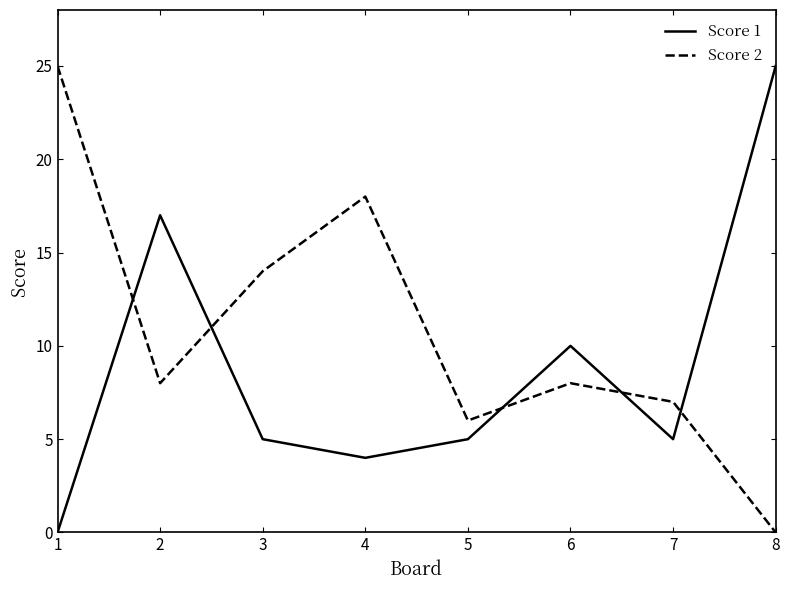

Which series ends up on top after the final intersection of Score 1 and Score 2?

Score 1